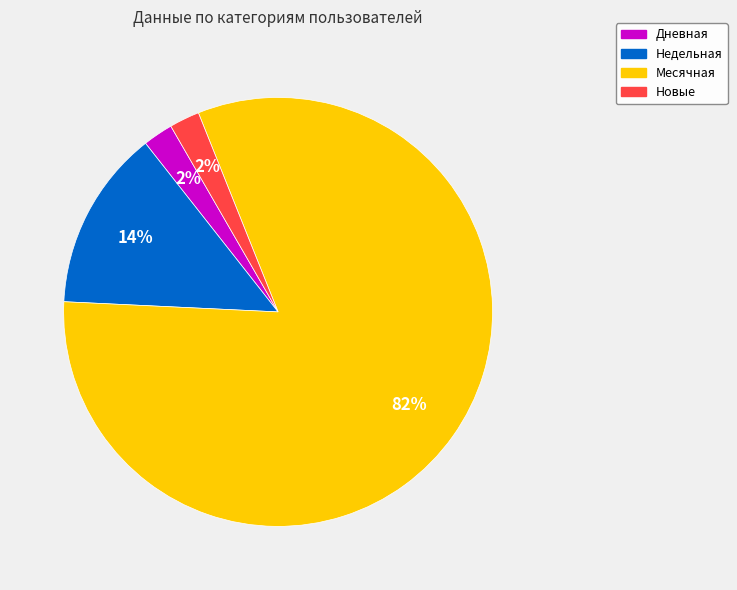

What is the largest slice in the pie chart?

Месячная